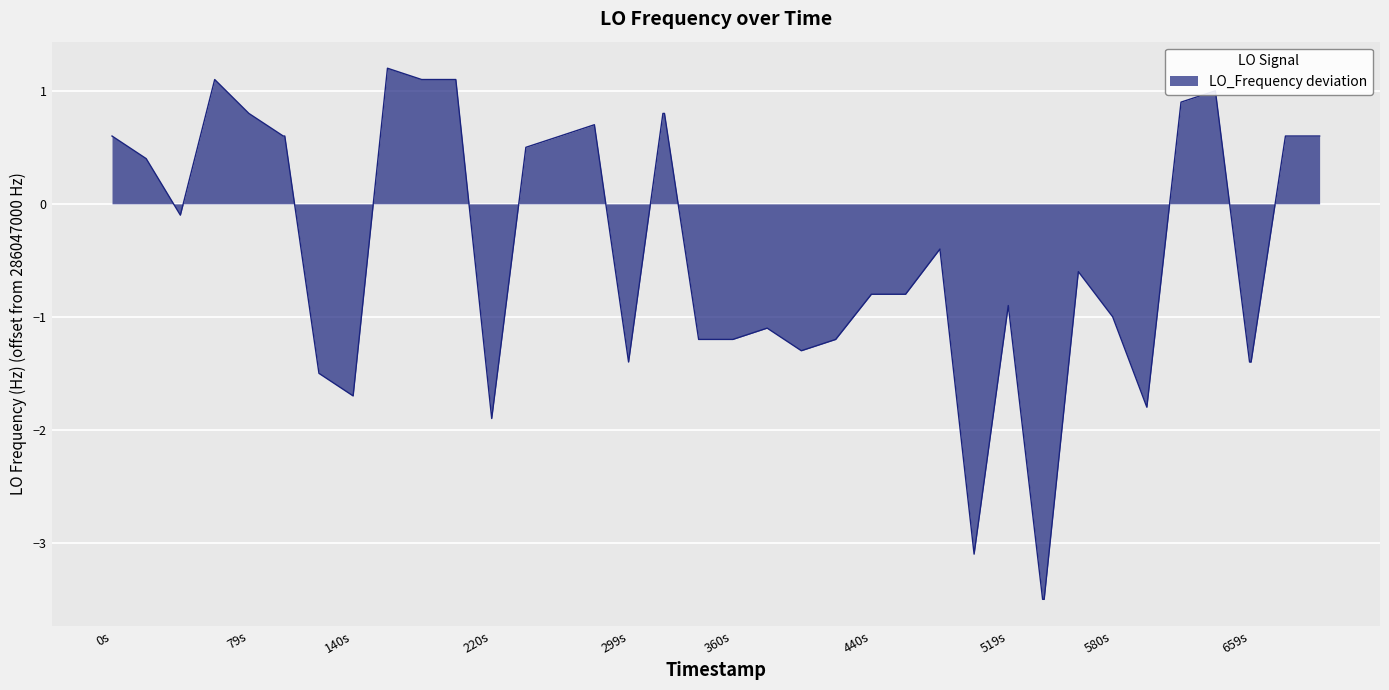

What is the maximum value shown in the chart?

1.2